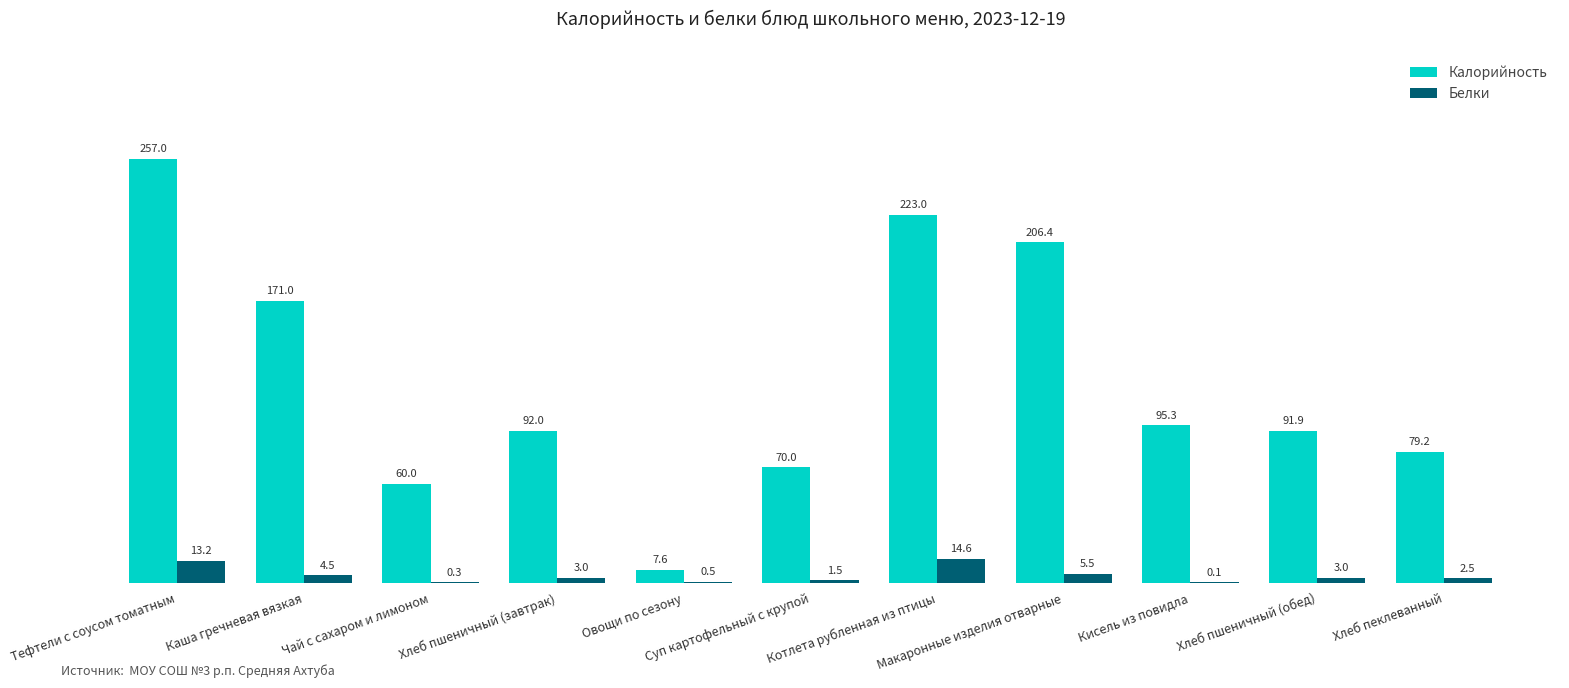

How many groups of bars are there?

11